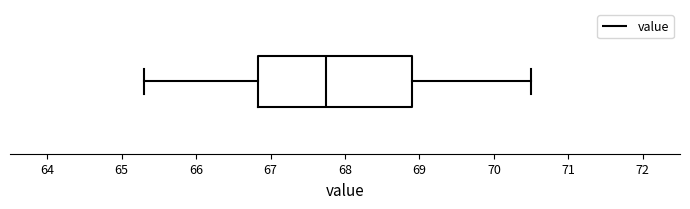

Read this box plot against the x-axis: the position of the median line, the range covered by the box, and the ends of both whiskers. The values are not printed on the chart, so give them approximately, as read against the axis.

median 67.8, box 66.8 to 68.9, whiskers 65.3 to 70.5